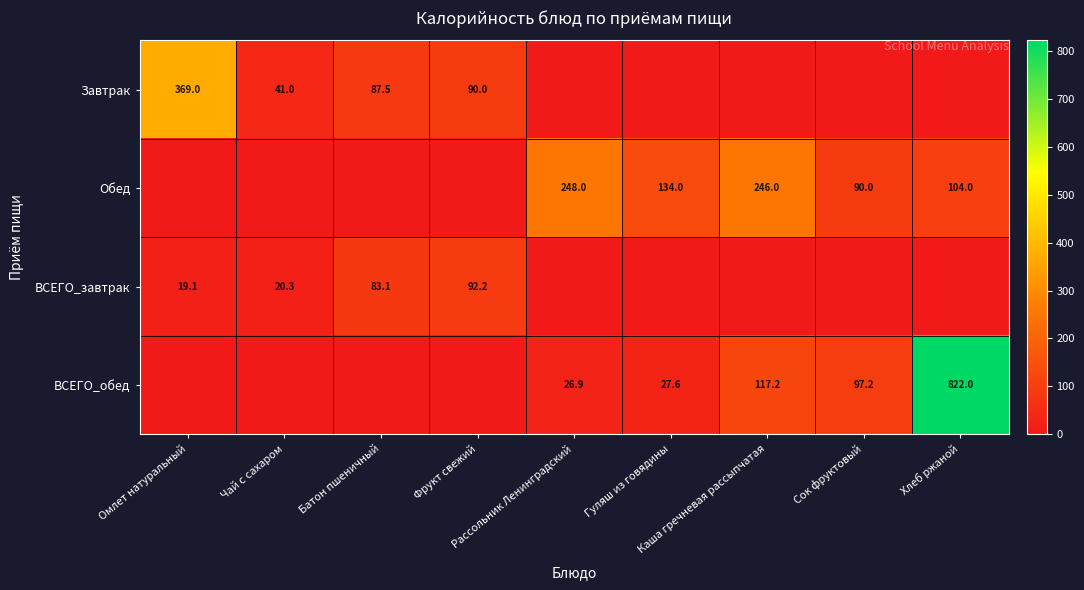

What is the average value of the Завтрак series?

65.3